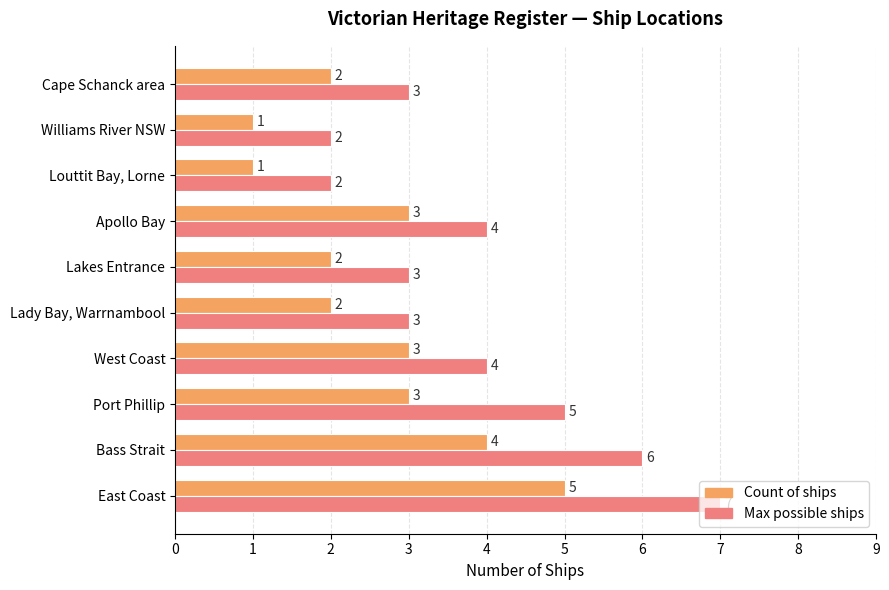

Is the value of Count of ships at Cape Schanck area greater than the value of Max possible ships at Apollo Bay?

No